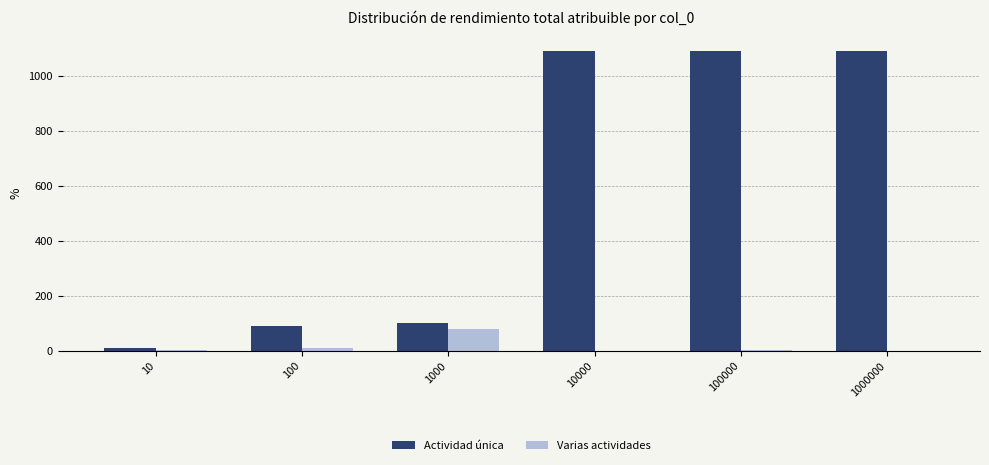

What is the highest value of the Varias actividades series?

80